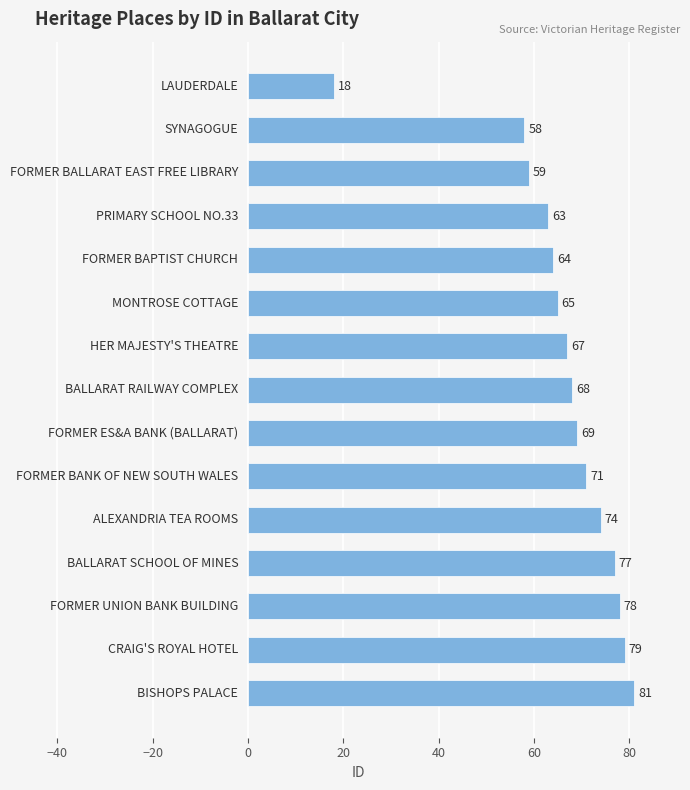

How many data points are less than 68?

7